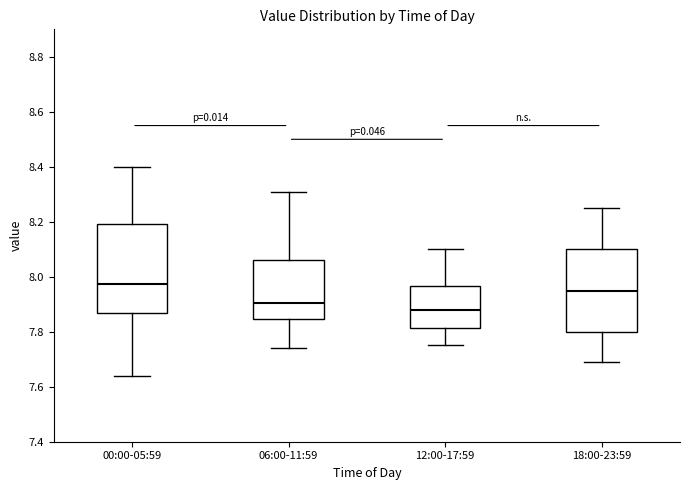

Which box is the tallest, from its lower edge to its upper edge?

00:00-05:59